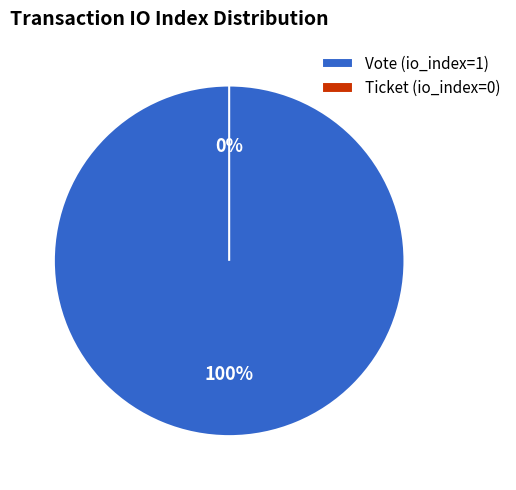

To the nearest percent, what percentage of the pie is Vote (io_index=1)?

100%